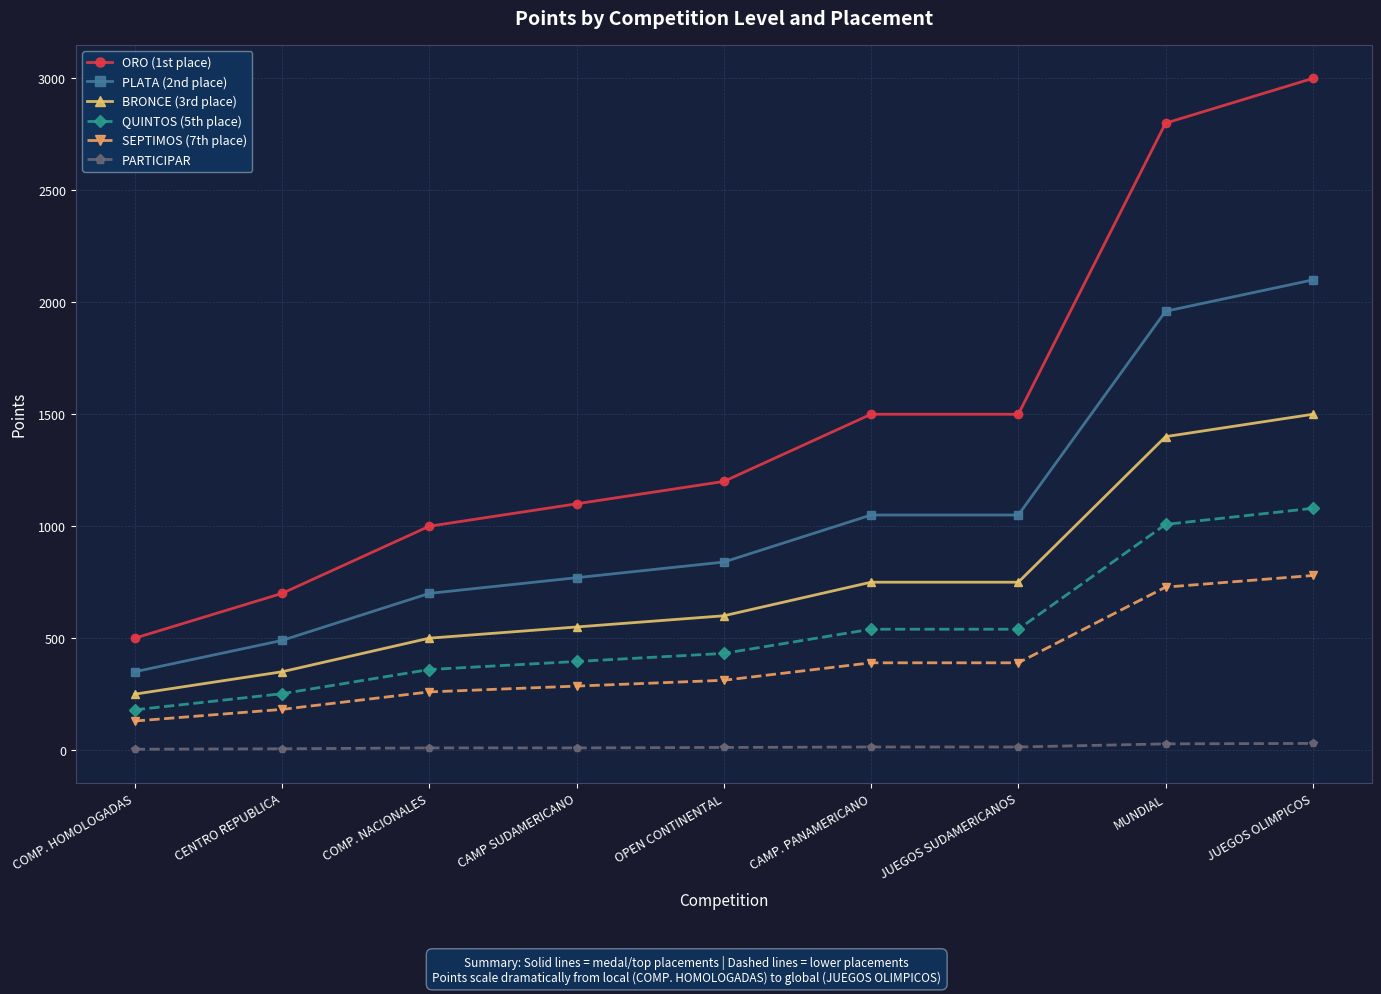

Is it true that PARTICIPAR equals 12 at OPEN CONTINENTAL?

True